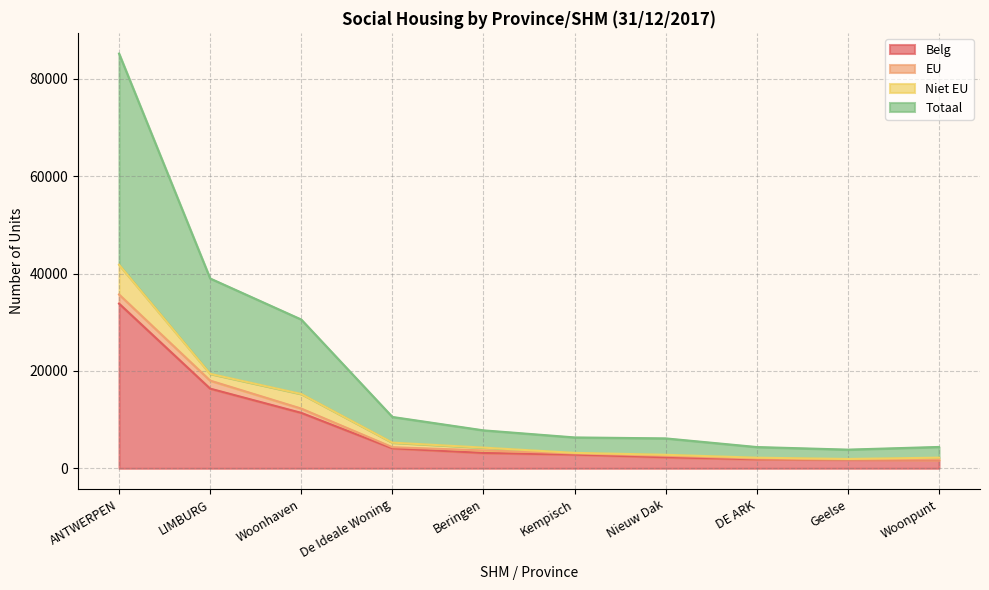

The value of Belg at LIMBURG is 16360. True or false?

True